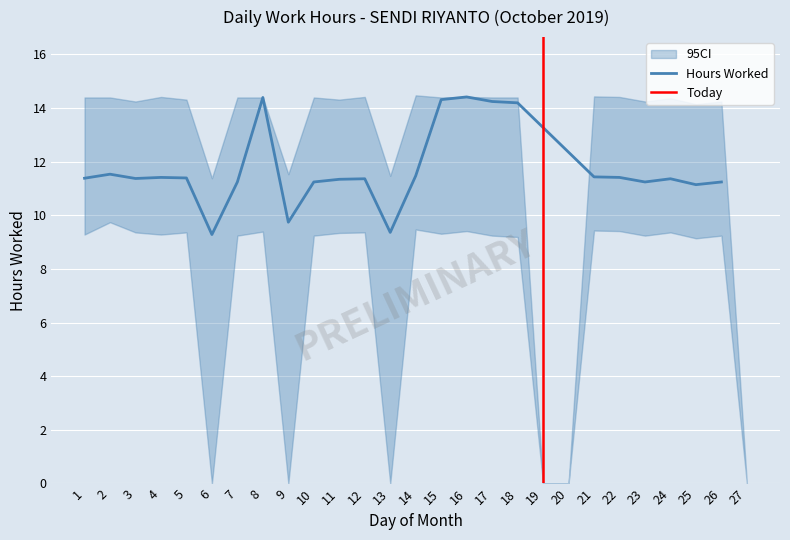

True or false: Low (Hours Worked) and CI_lower cross at least once.

False